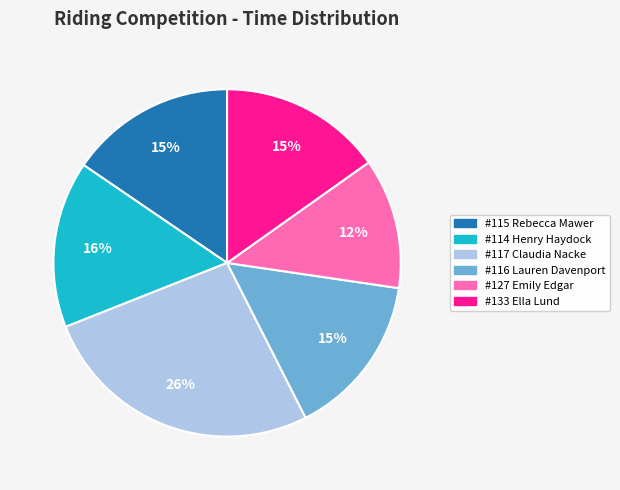

Does any single category account for the majority?

No